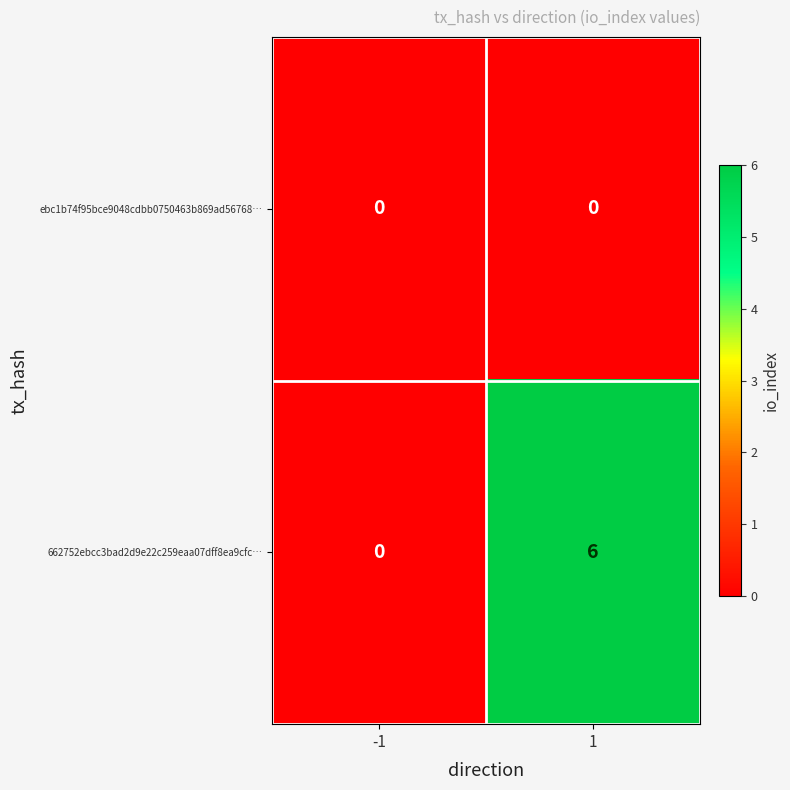

Which series changed the most between -1 and 1?

662752ebcc3bad2d9e22c259eaa07dff8ea9cfc…